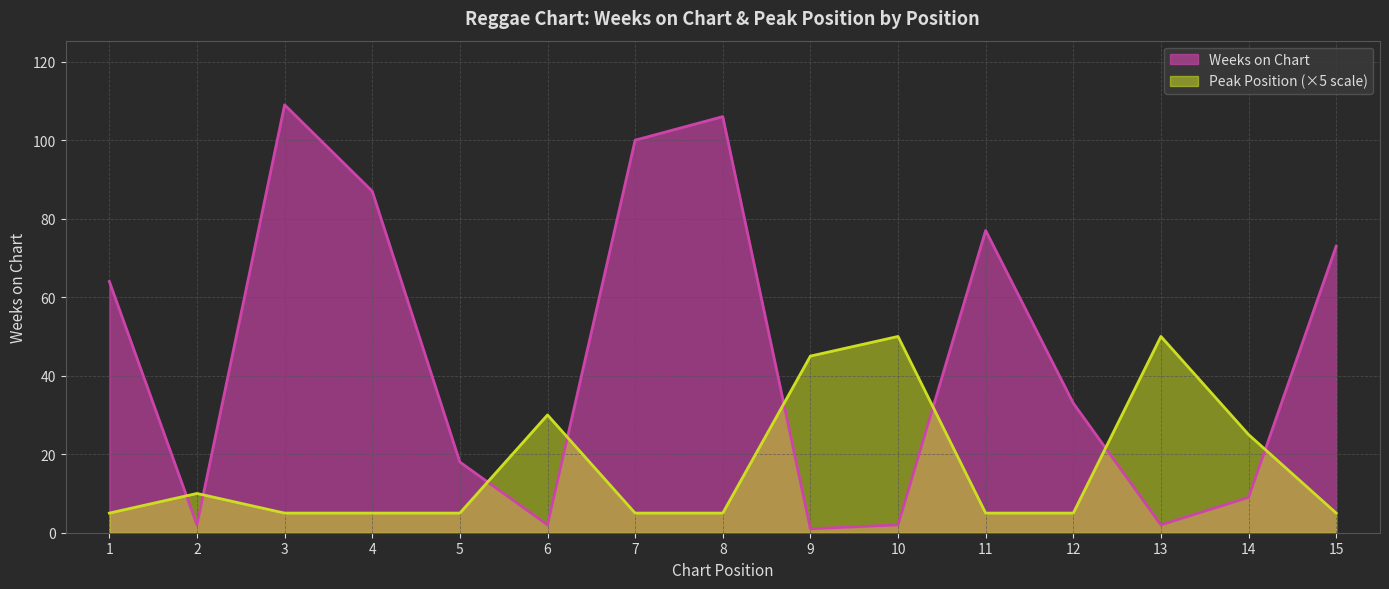

The value of Weeks on Chart at 13 is 2. True or false?

True